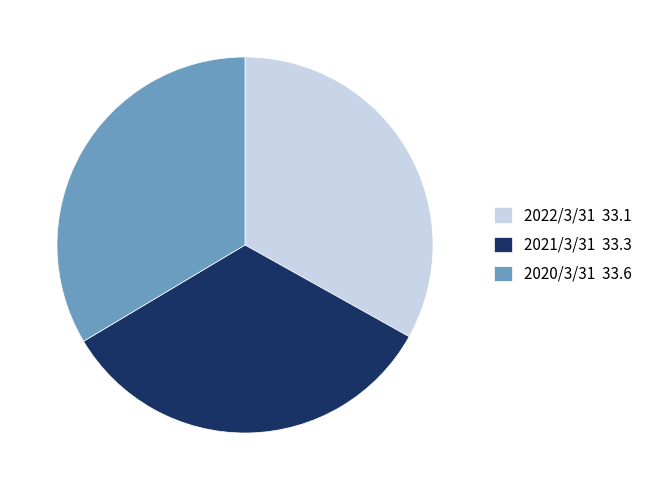

Is it true that 2020/3/31 33.6 is 34% of the pie?

True